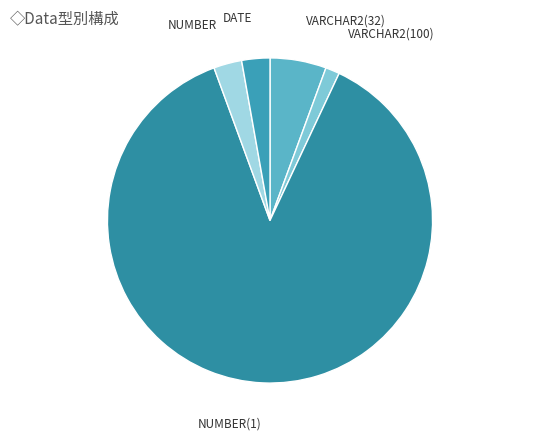

Which slice is the largest?

NUMBER(1)